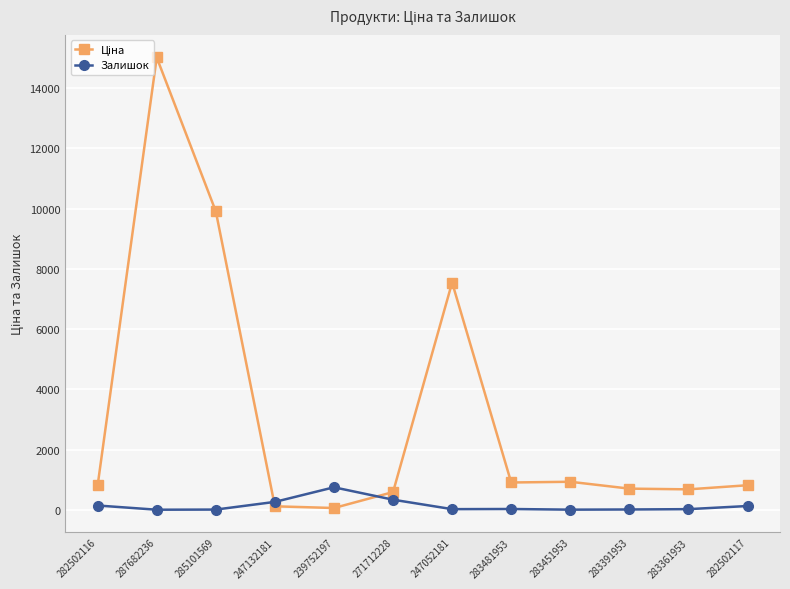

Does the chart have visible grid lines?

Yes